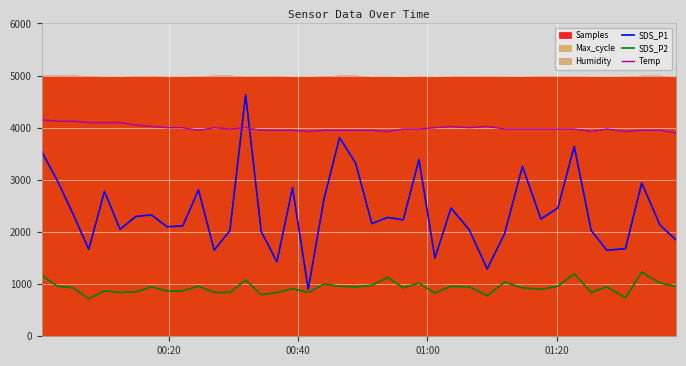

What is the minimum value for SDS_P1?

900.0